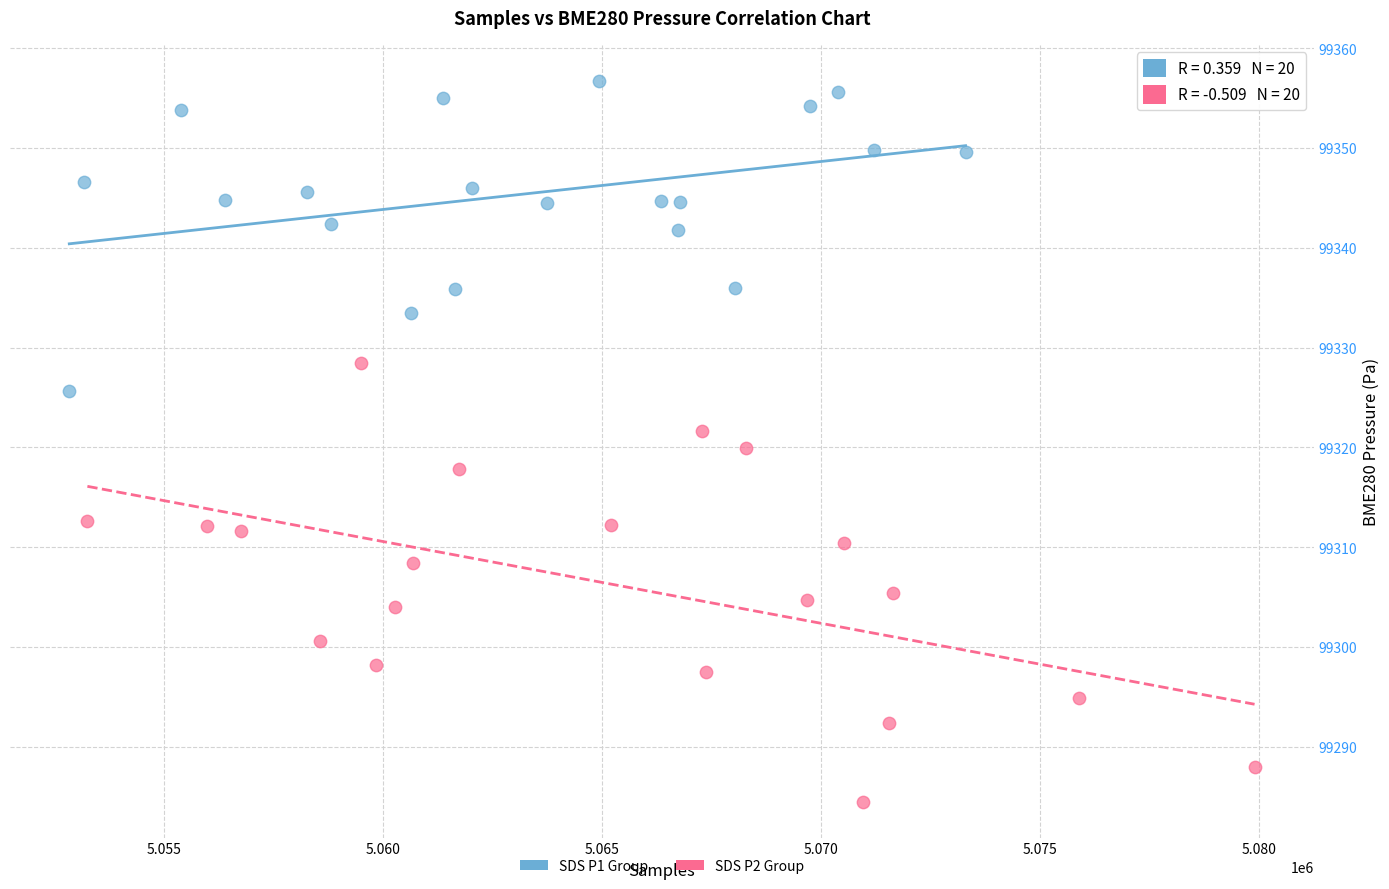

Which series reaches the minimum Y coordinate?

SDS P2 Group